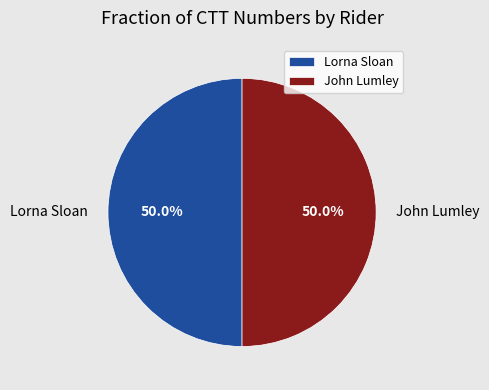

Approximately how many times larger is the value at Lorna Sloan compared to John Lumley?

1.0